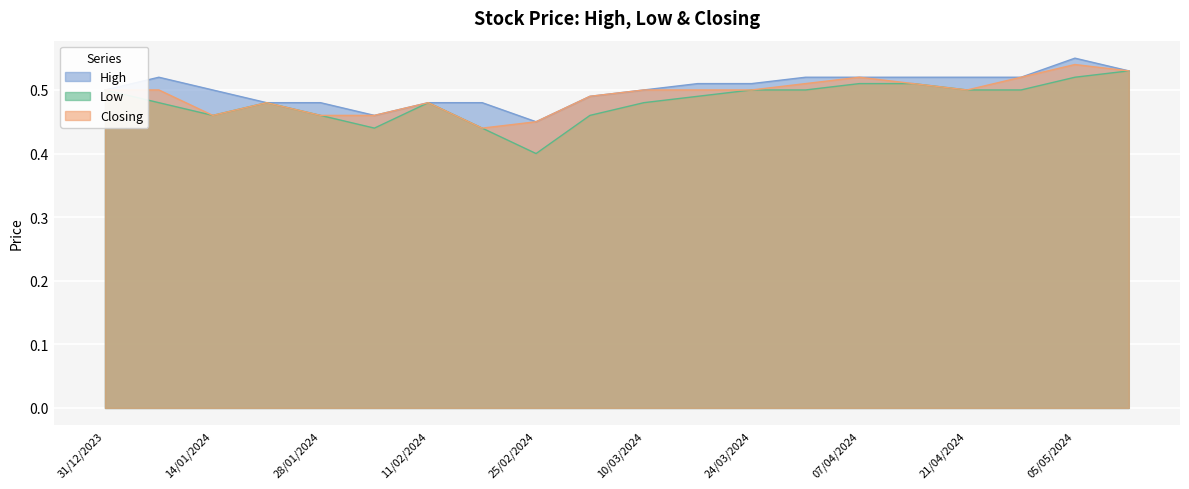

In High, how many points are higher than both neighbors (excluding endpoints)?

2